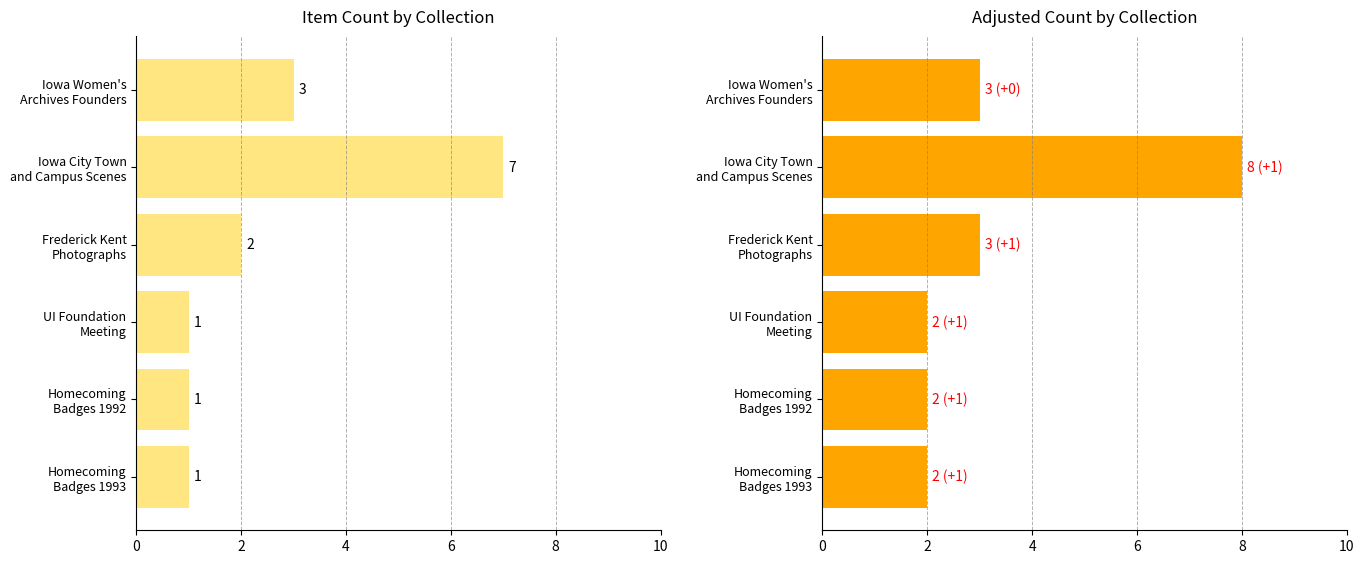

What is the sum of the Item Count by Collection values at Iowa City Town and Campus Scenes and Homecoming Badges 1992?

8